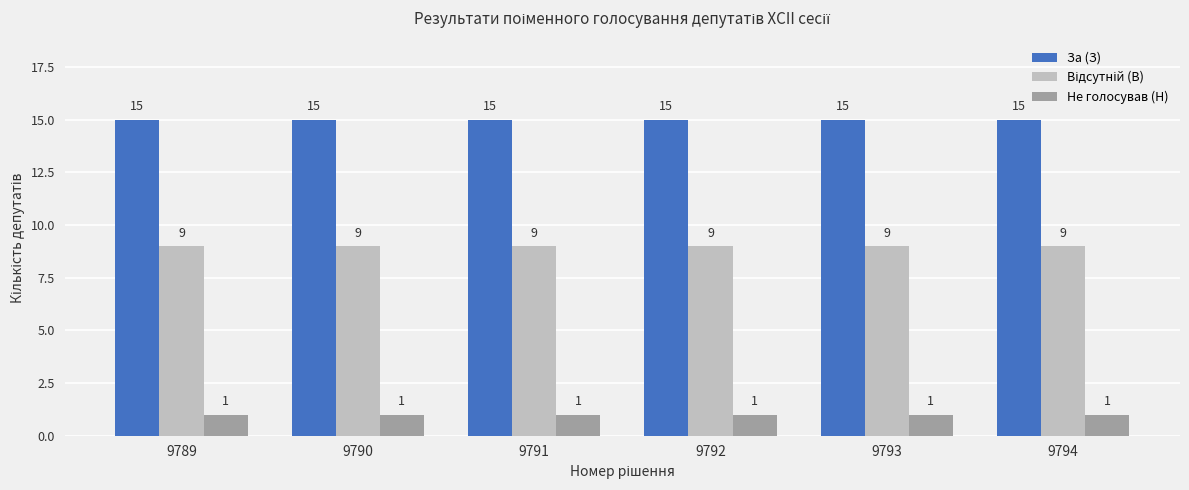

True or false: За (З) has a value of 15 at 9791.

True